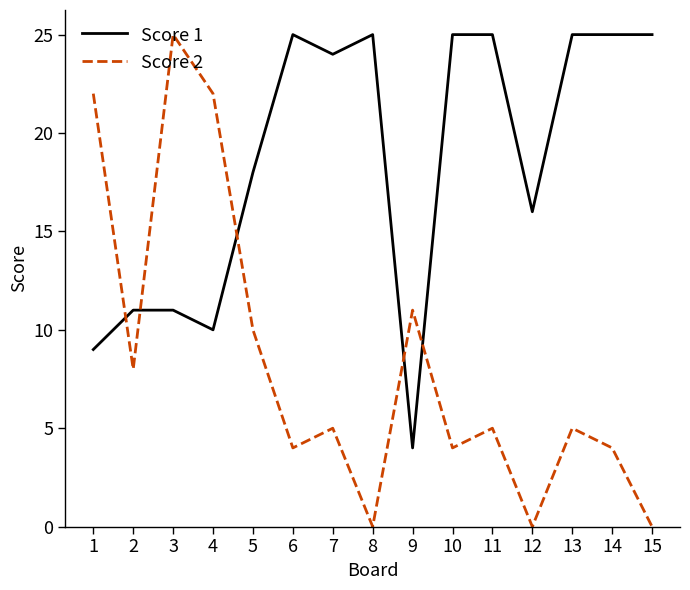

Rank the series by their average value, from lowest to highest.

Score 2, Score 1